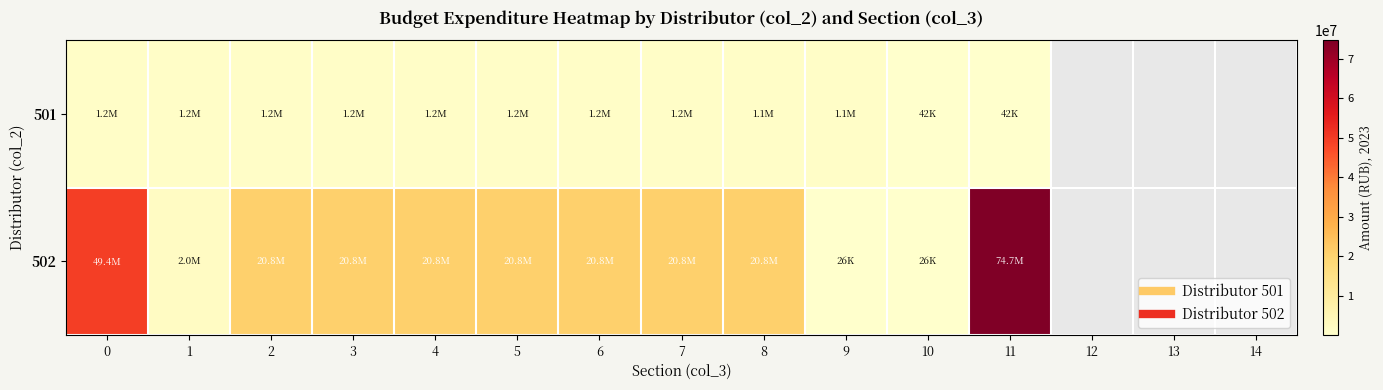

What is the minimum value shown in the chart?

25780.0